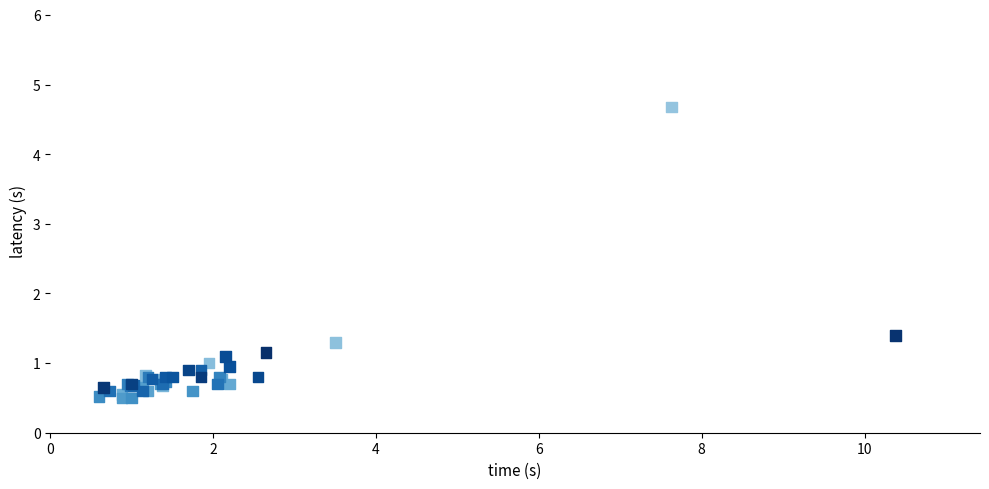

What Y value in the scatter plot is closest to 2?

1.4